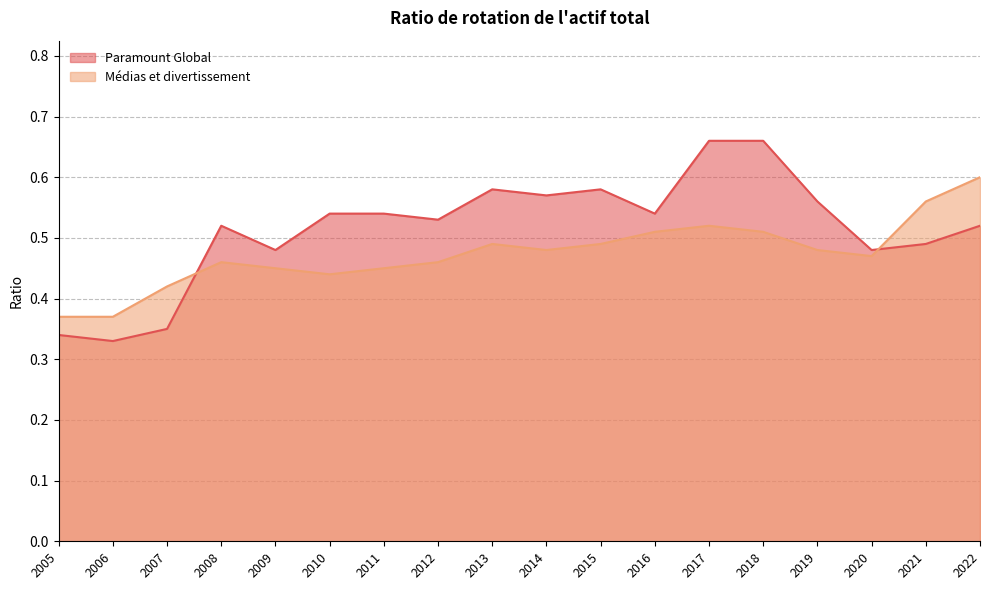

In Médias et divertissement, how many points are lower than both neighbors (excluding endpoints)?

3